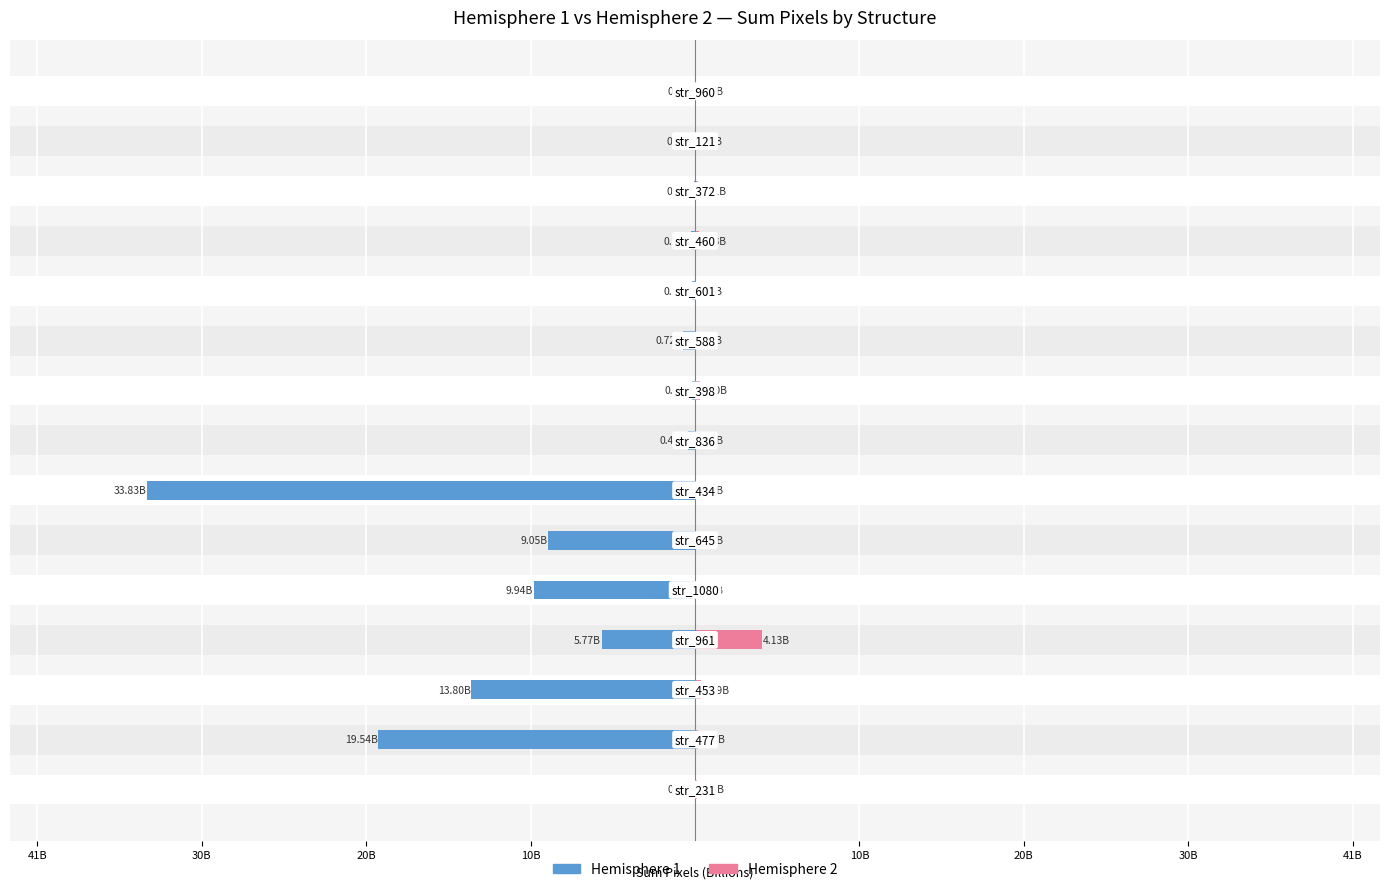

At 8, list the series in order from largest to smallest.

Hemisphere 2, Hemisphere 1